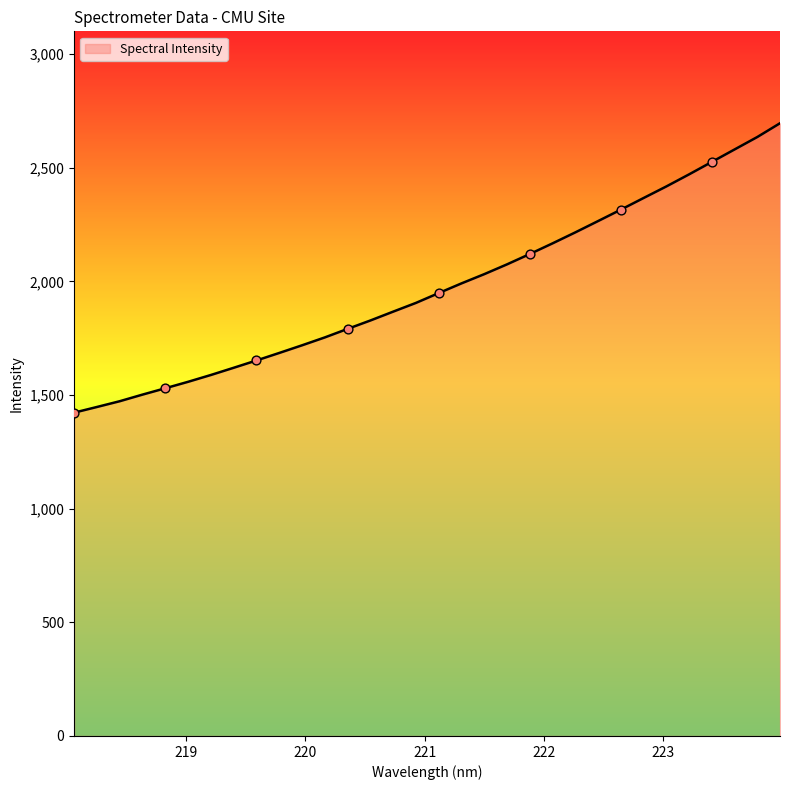

What is the greatest value displayed?

2695.3